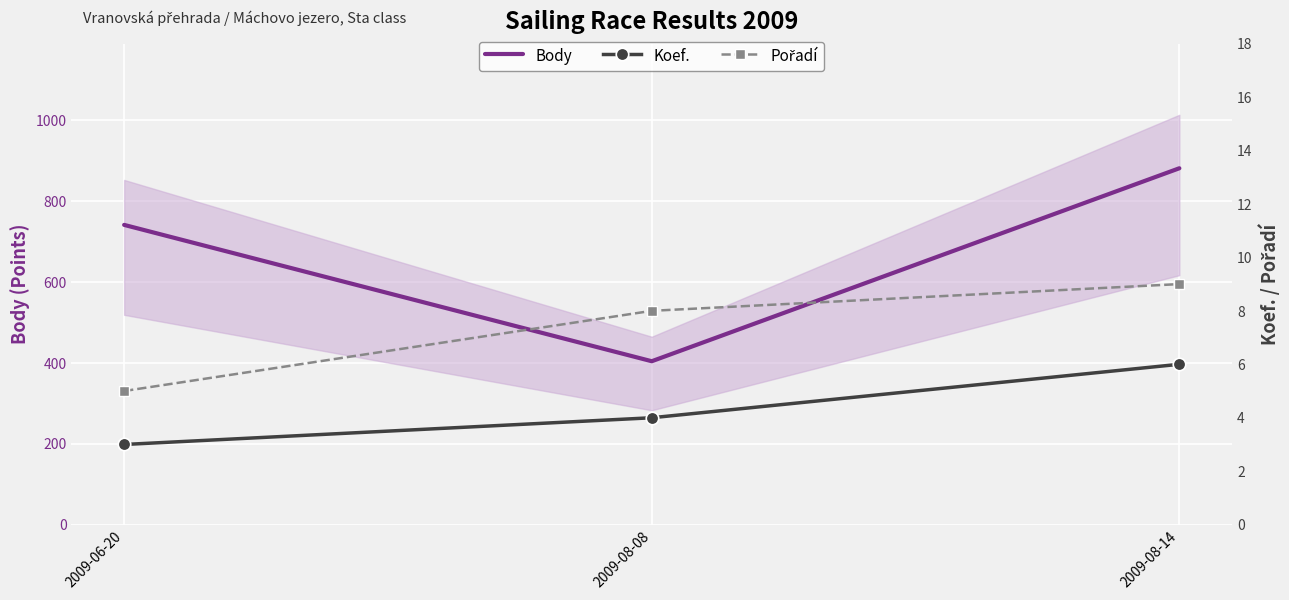

Is it true that Body equals 404 at 2009-08-08?

True